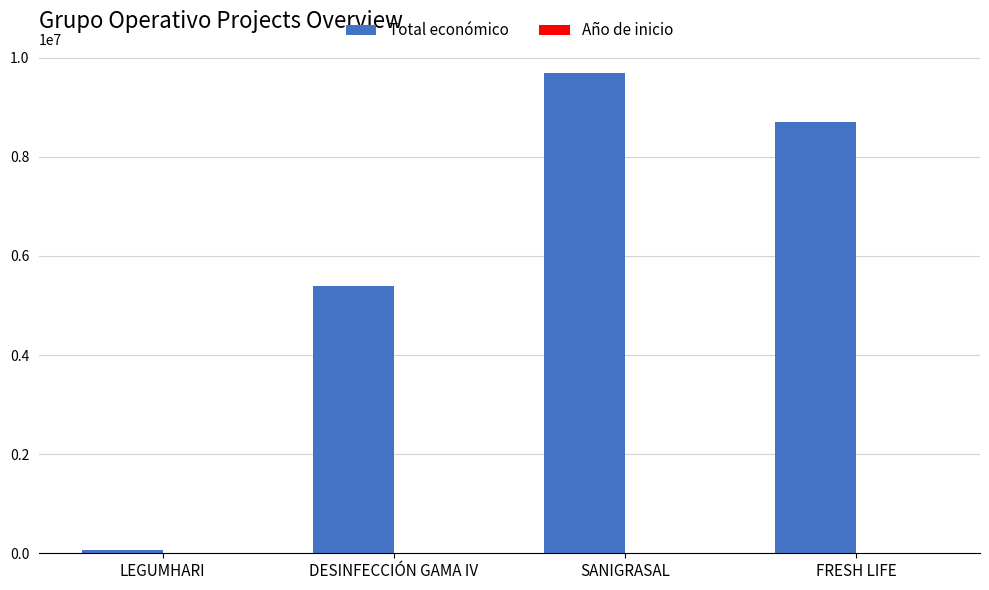

At which label does Total económico reach its peak?

SANIGRASAL